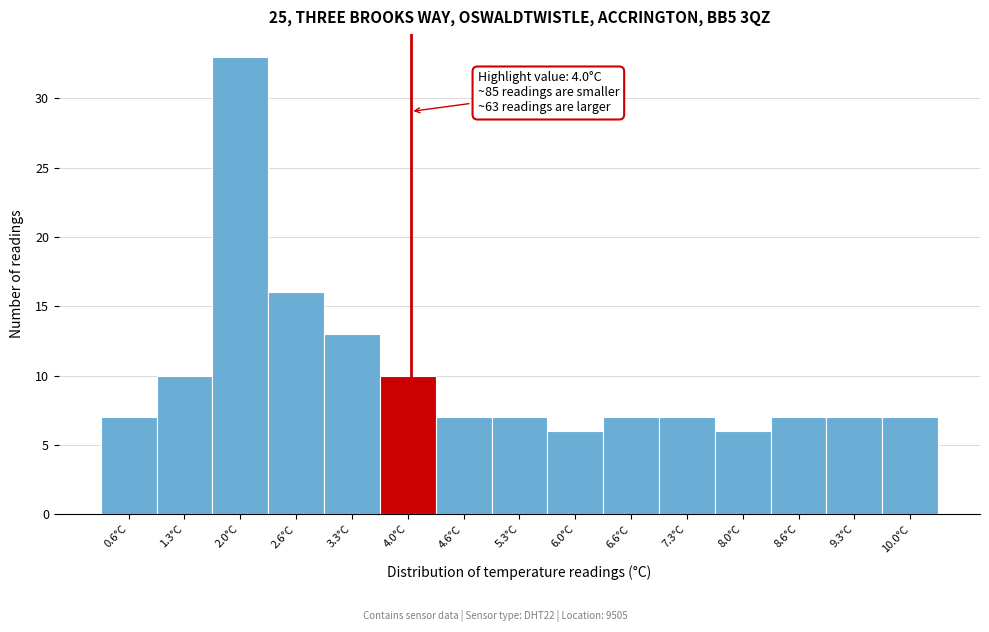

Which range on the x-axis has the tallest bar?

1.6 to 2.3